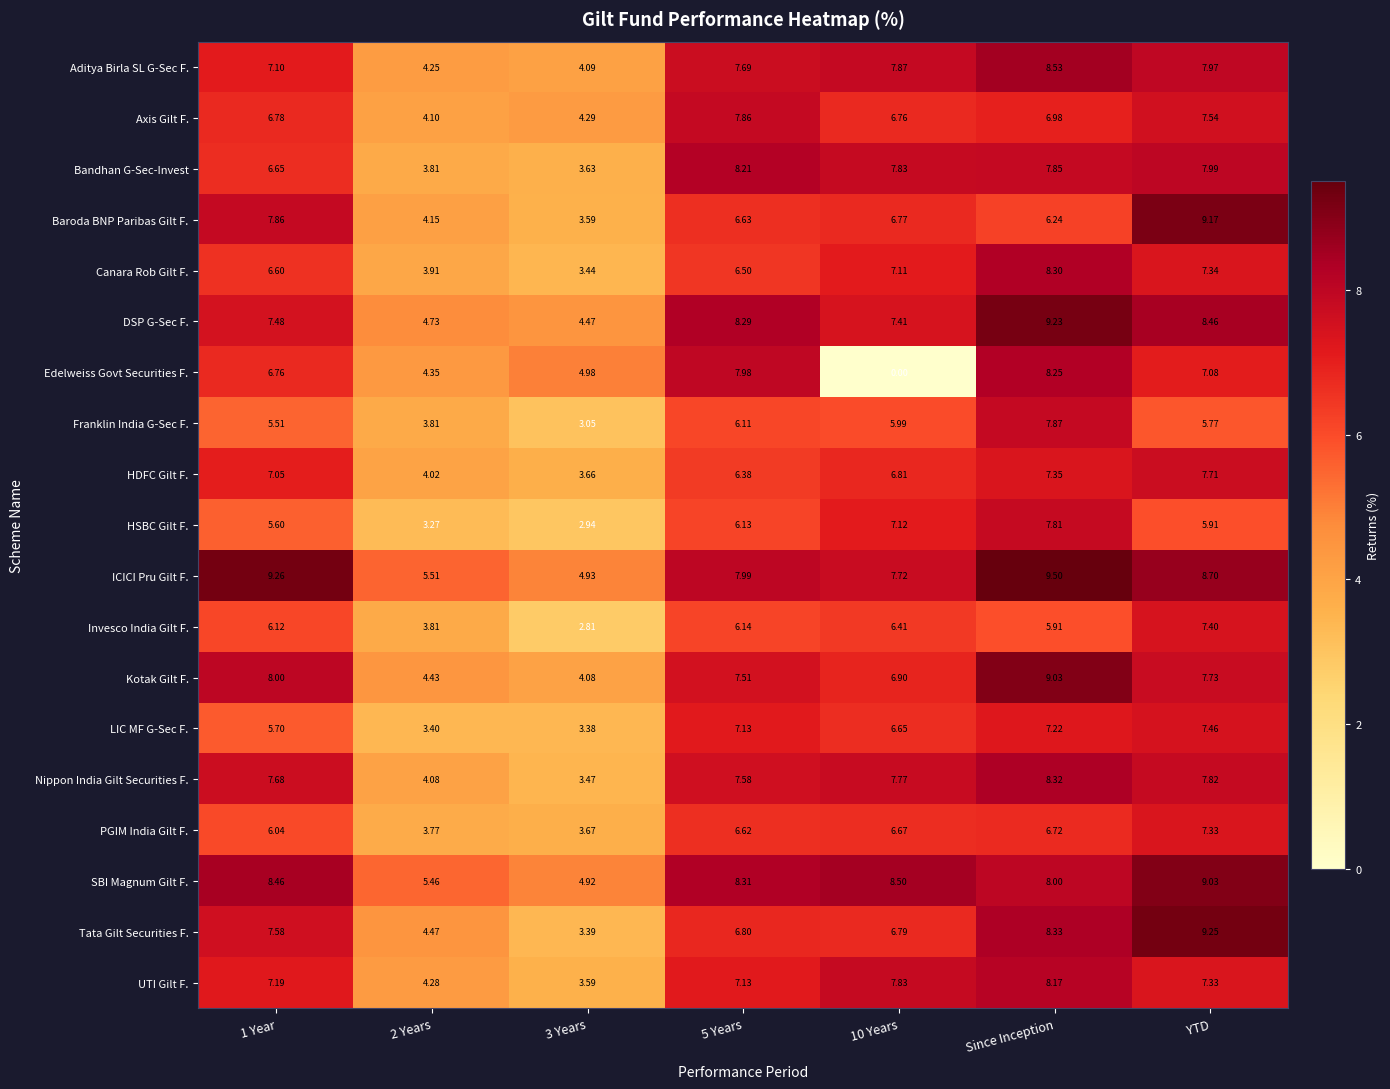

Is the value of DSP G-Sec F. at 3 Years greater than the value of Baroda BNP Paribas Gilt F. at Since Inception?

No